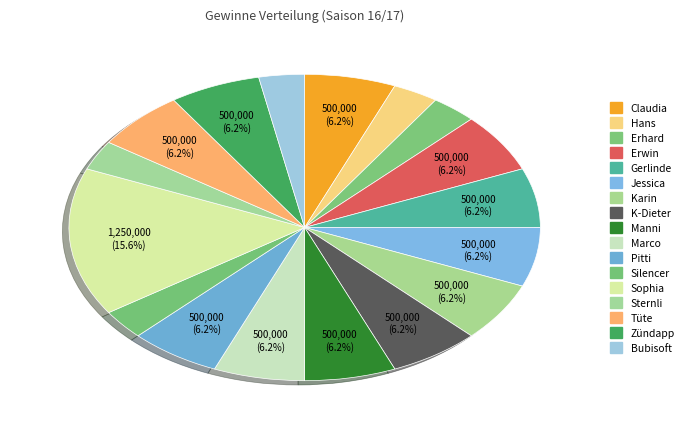

How many slices are in this pie chart?

17